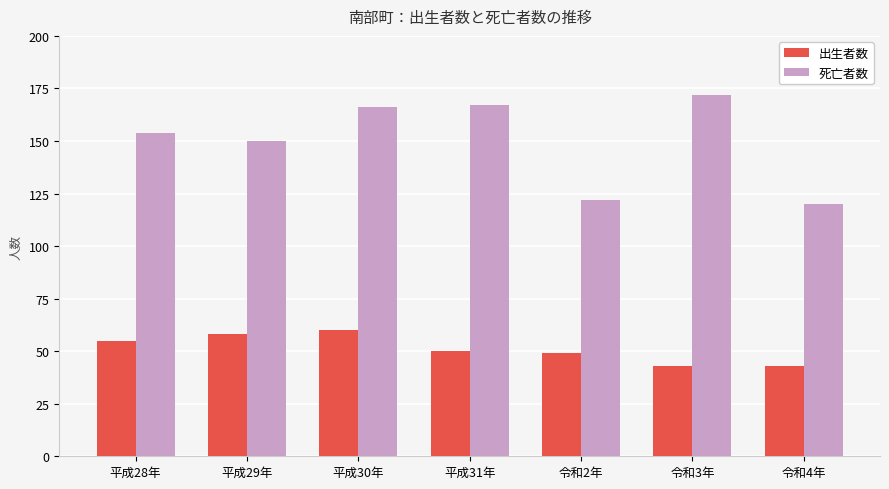

List the series in order of their overall mean, lowest first.

出生者数, 死亡者数